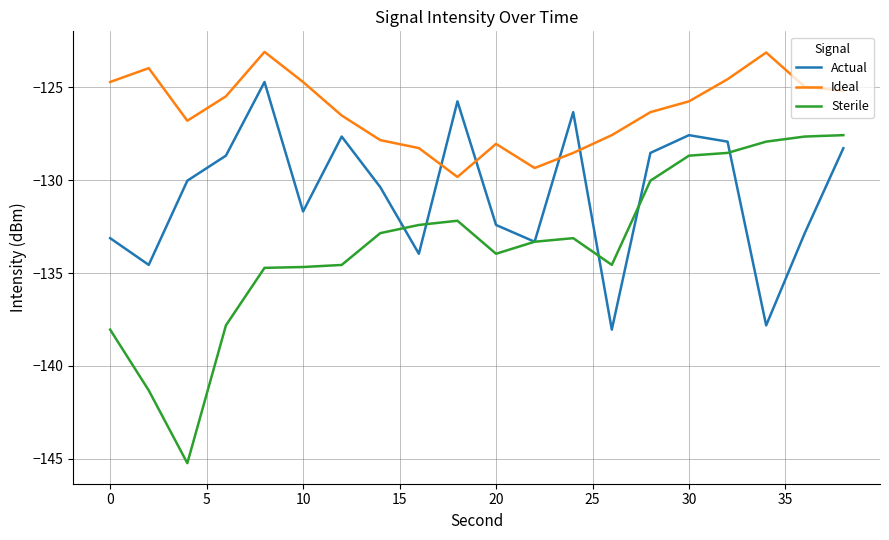

How many values in the Sterile series exceed -133?

9